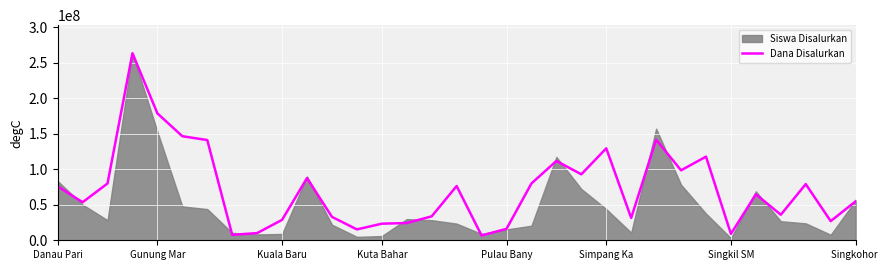

Read the Dana Disalurkan value at Simpang Ka.

129600000